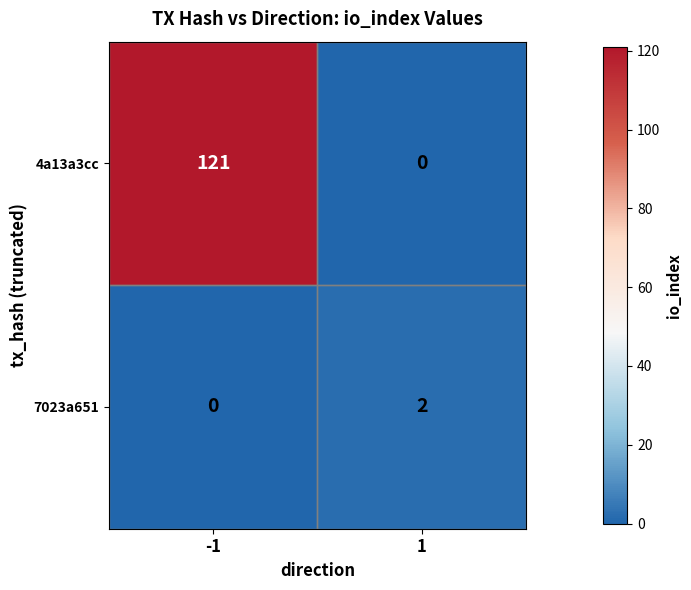

What is the greatest value displayed?

121